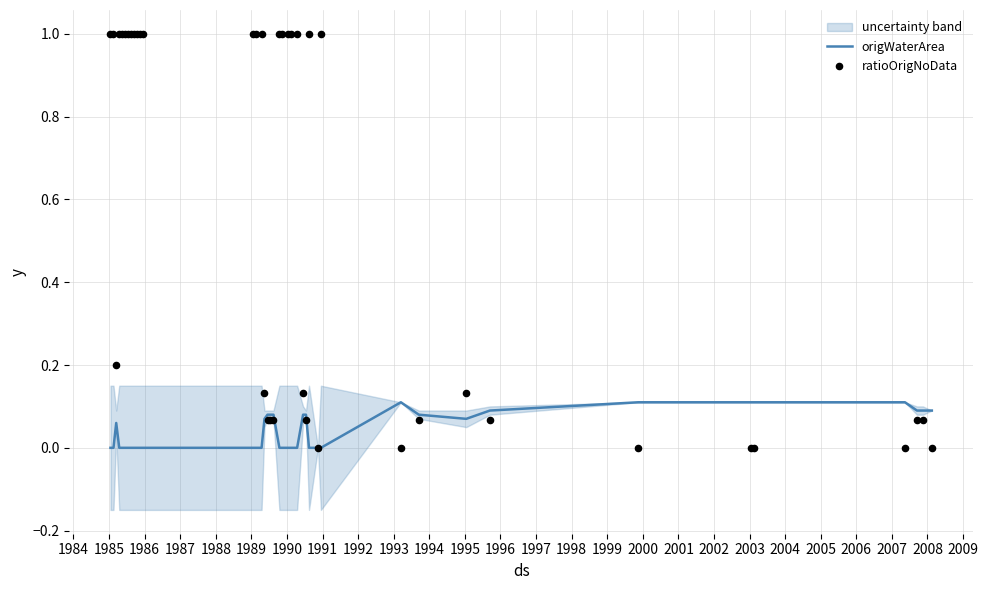

Which series reaches the maximum Y coordinate?

ratioOrigNoData